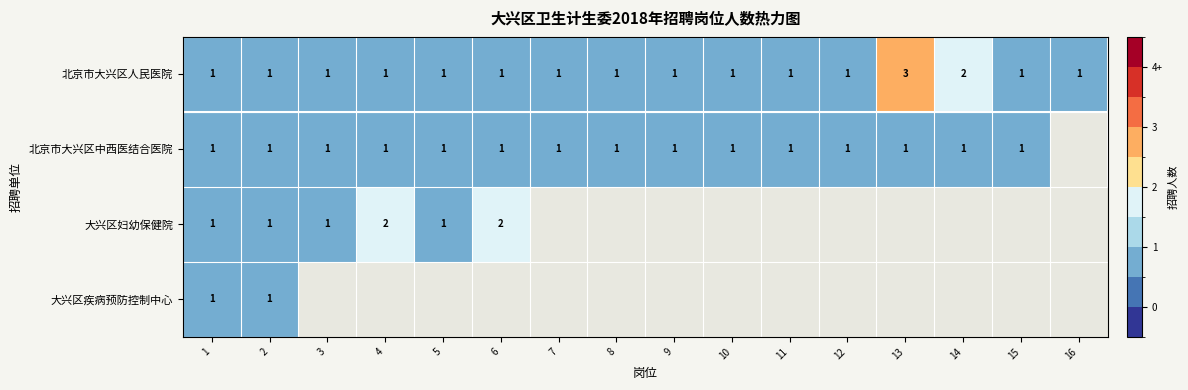

Is it true that 北京市大兴区中西医结合医院 equals 0 at 4?

False